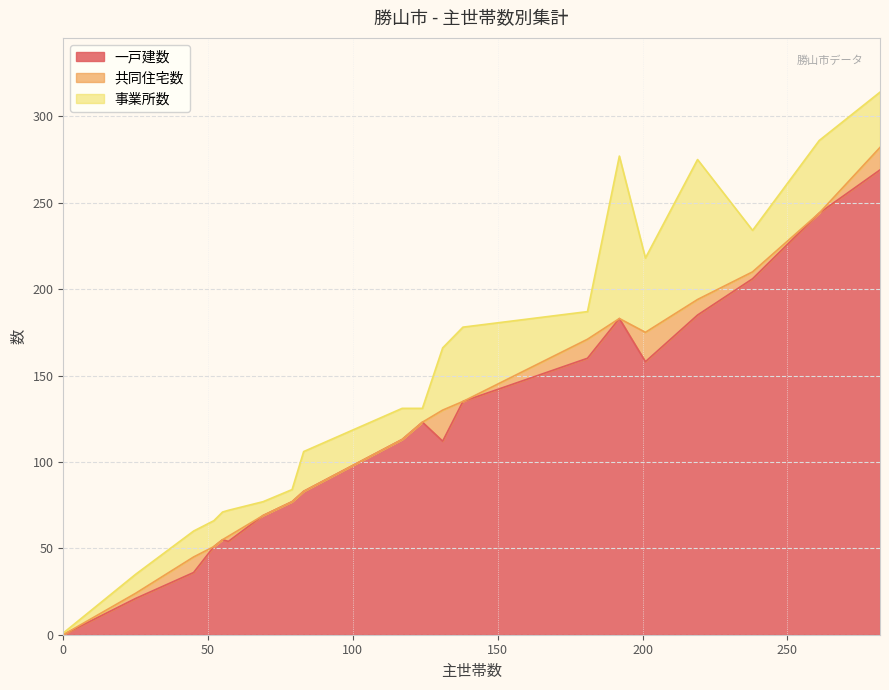

What are all the series names shown in the legend?

一戸建数, 共同住宅数, 事業所数